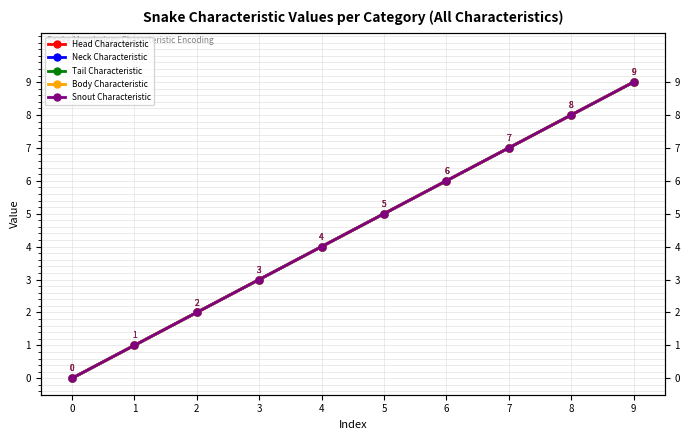

Which series has the largest range (max minus min)?

Head Characteristic